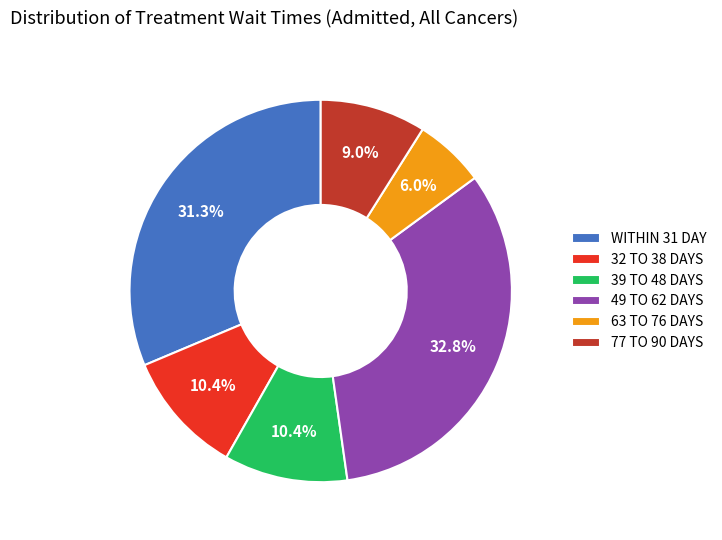

Which has a higher value, WITHIN 31 DAY or 63 TO 76 DAYS?

WITHIN 31 DAY